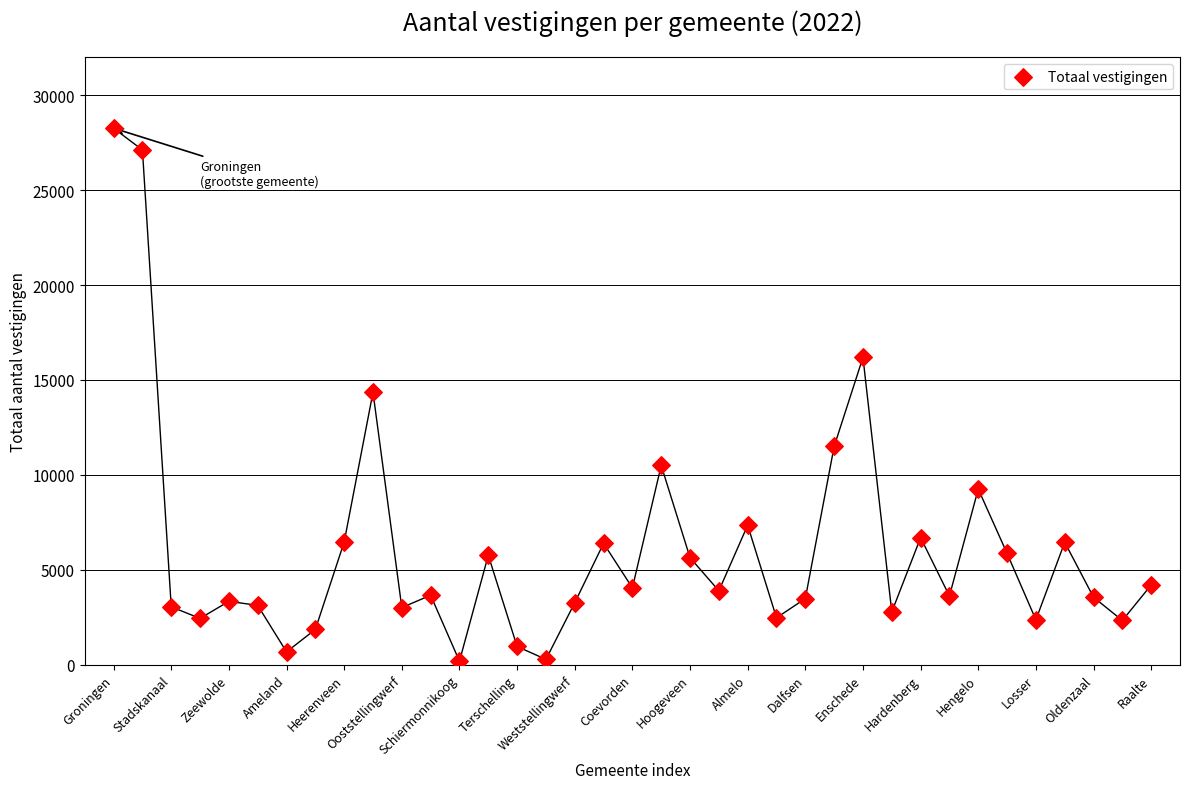

What is the range of X values (max minus min)?

36